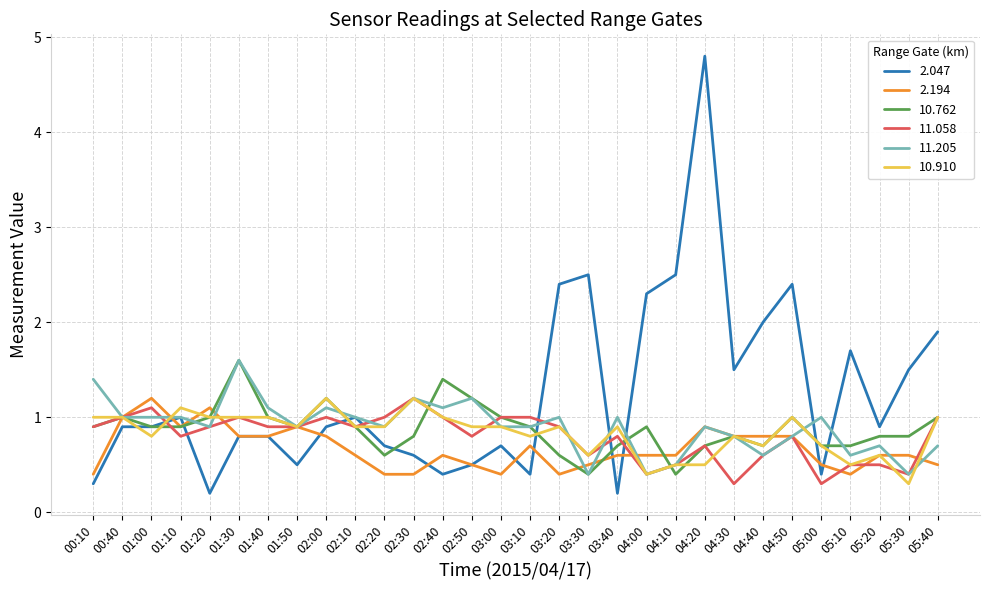

What is the difference between the highest and lowest values at 03:40?

0.8